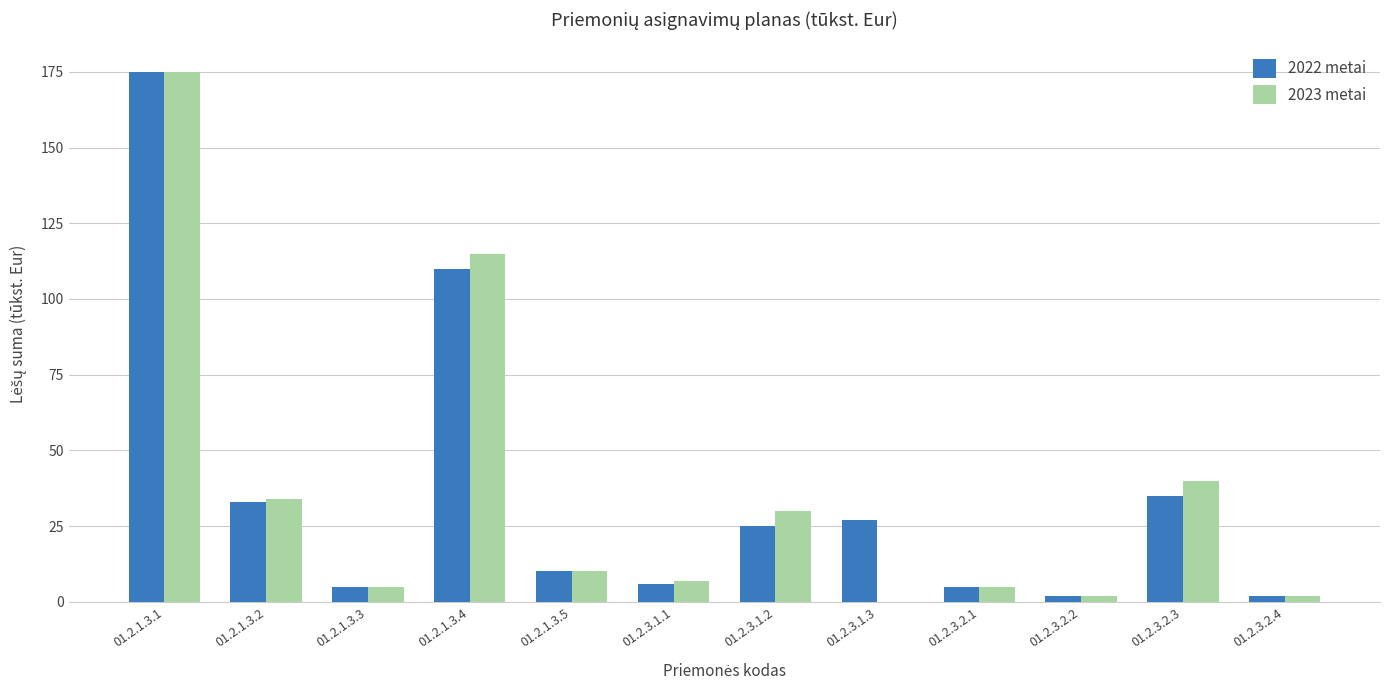

What is the sum of the 2023 metai values at 01.2.1.3.5 and 01.2.3.2.3?

50